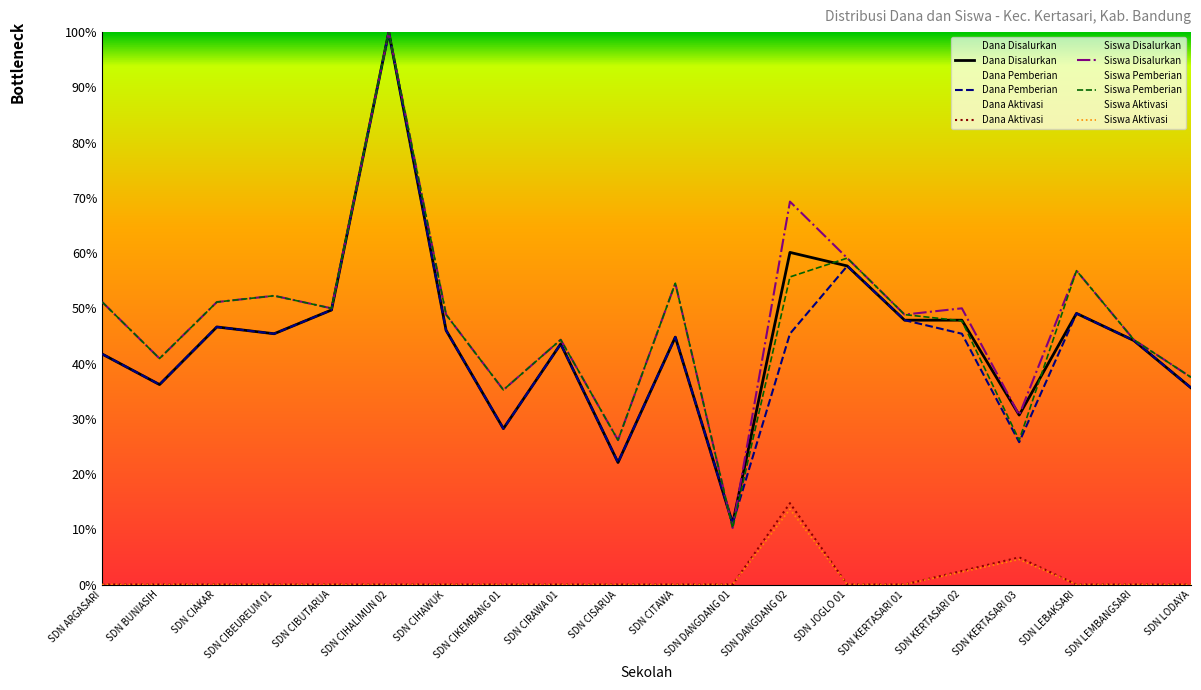

True or false: Dana Disalurkan and Dana Aktivasi intersect in this chart.

False